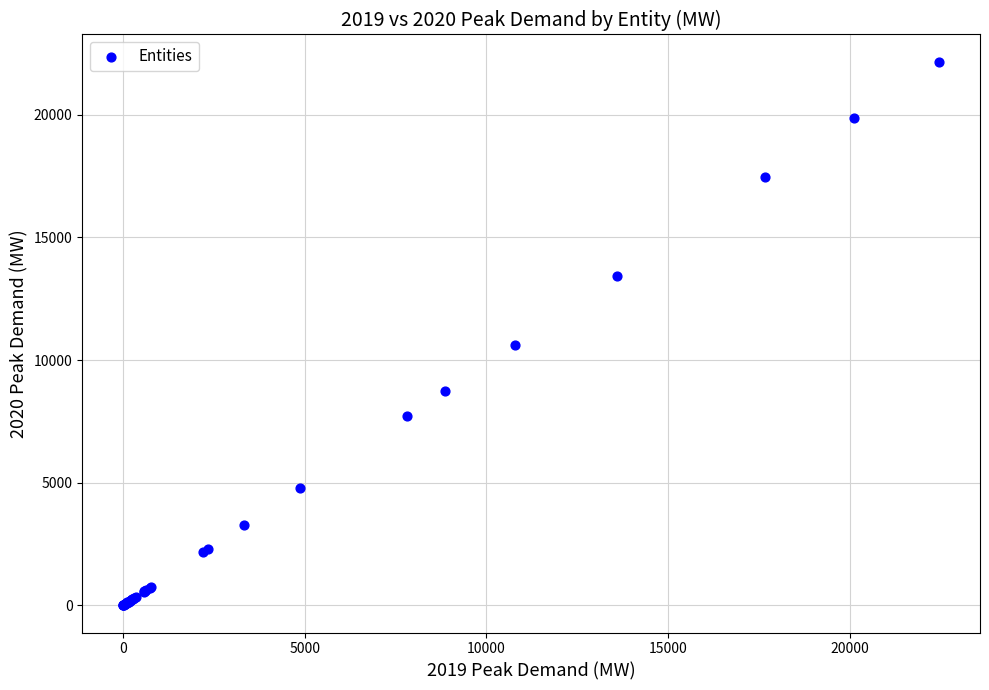

What Y value in the scatter plot is closest to 11080?

10620.6